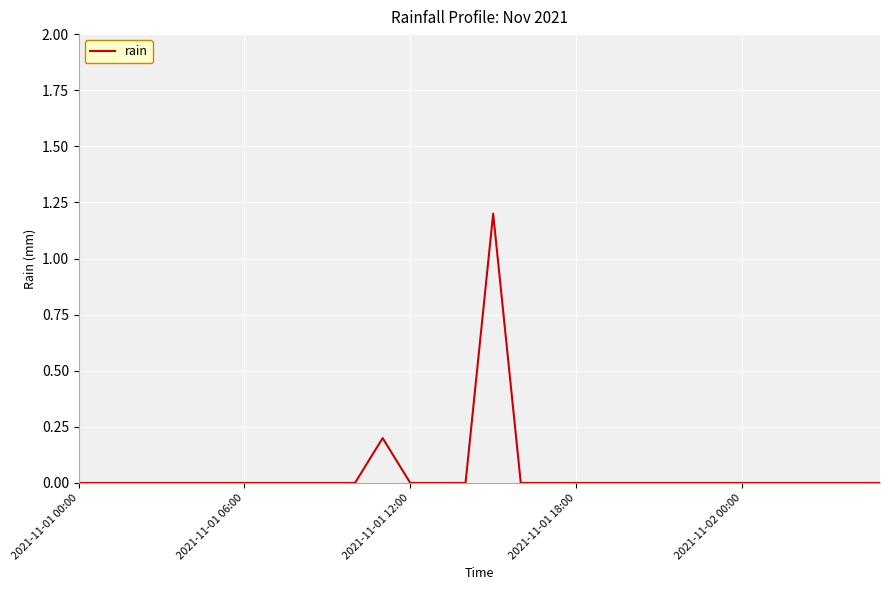

What is the greatest value displayed?

1.2